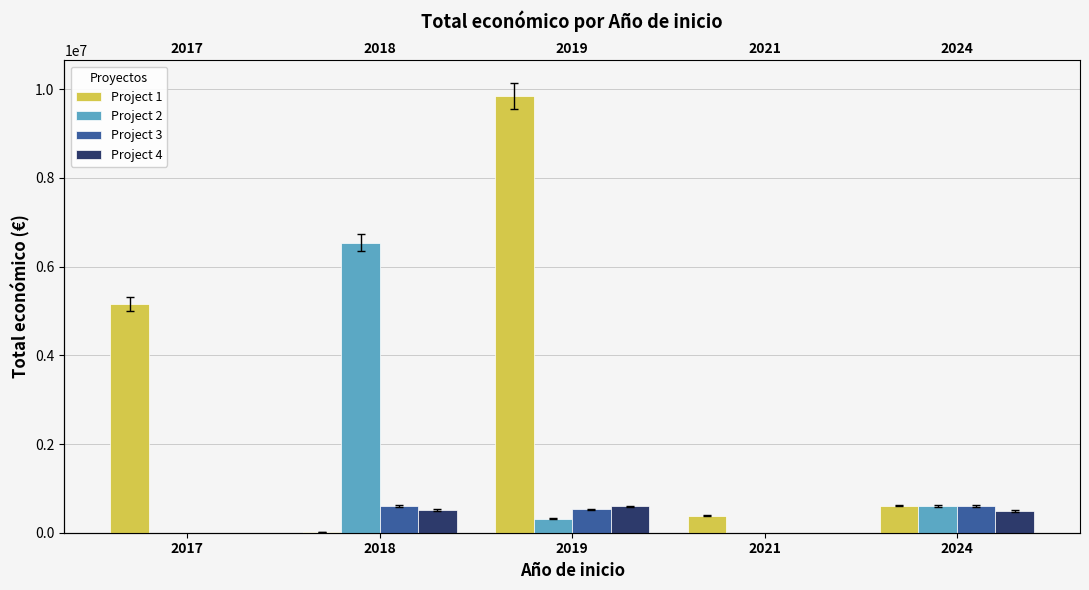

Which has a higher value, 2017 or 2021?

2017